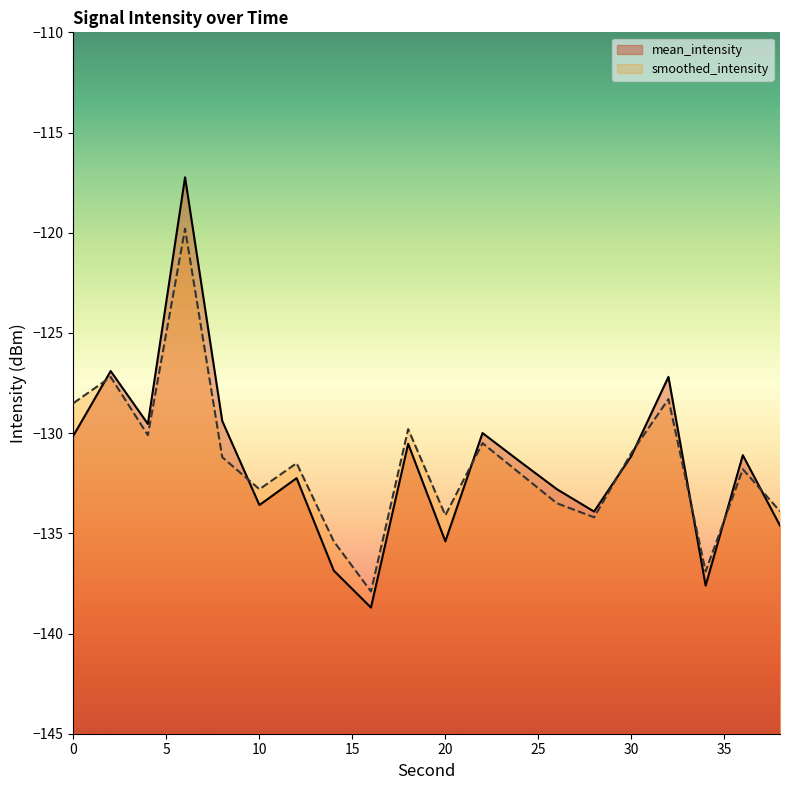

Rank the series by their maximum value, from highest to lowest.

mean_intensity, smoothed_intensity